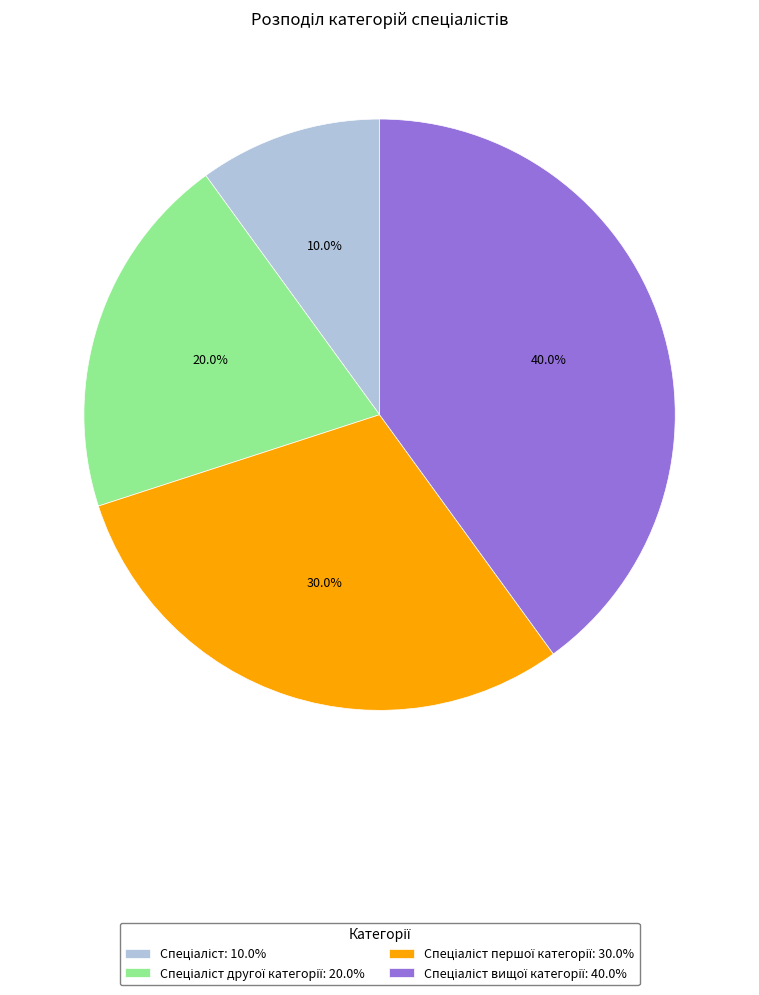

Is there any slice that represents more than half of the pie?

No